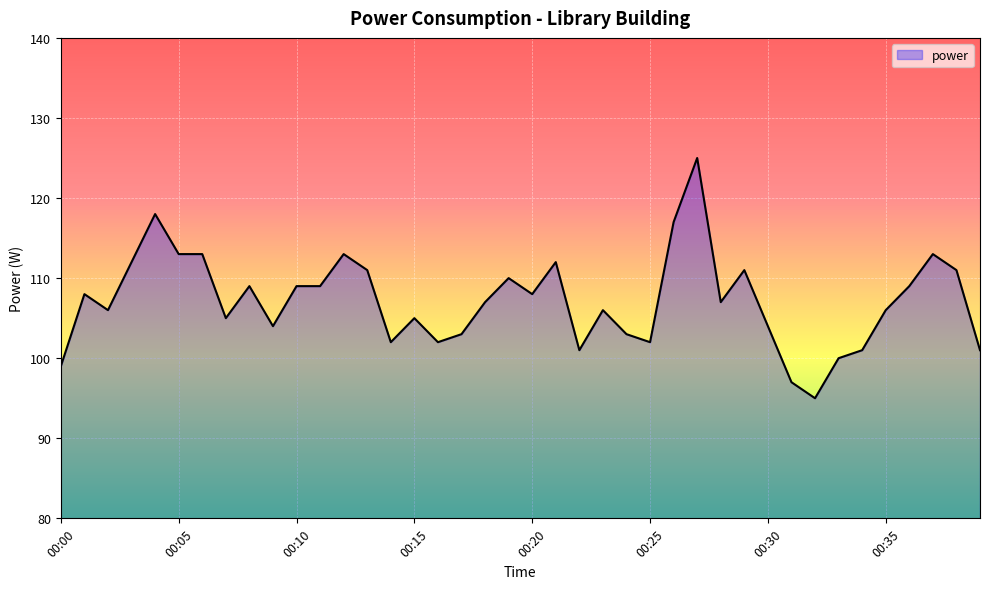

Reading right to left, extract all data points from this chart.

101	111	113	109	106	101	100	95	97	104	111	107	125	117	102	103	106	101	112	108	110	107	103	102	105	102	111	113	109	109	104	109	105	113	113	118	112	106	108	99